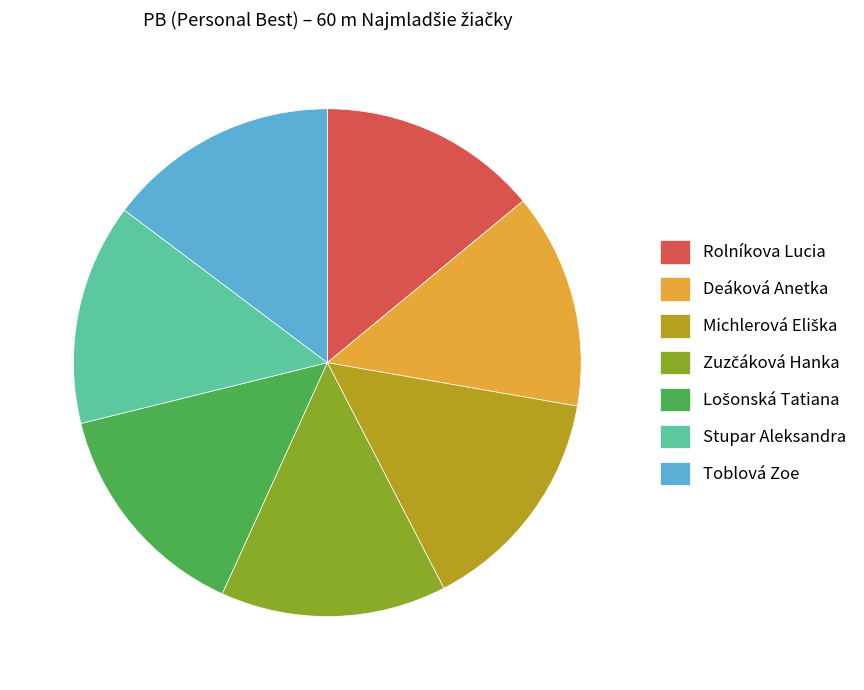

How many segments does this pie chart have?

7